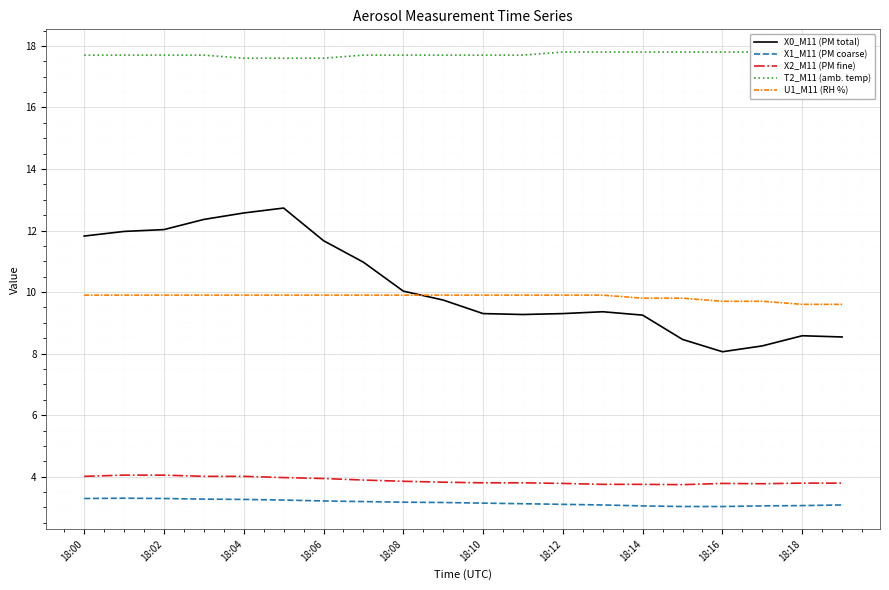

The X1_M11 (PM coarse) series shows 1.9 at 18:06. True or false?

False